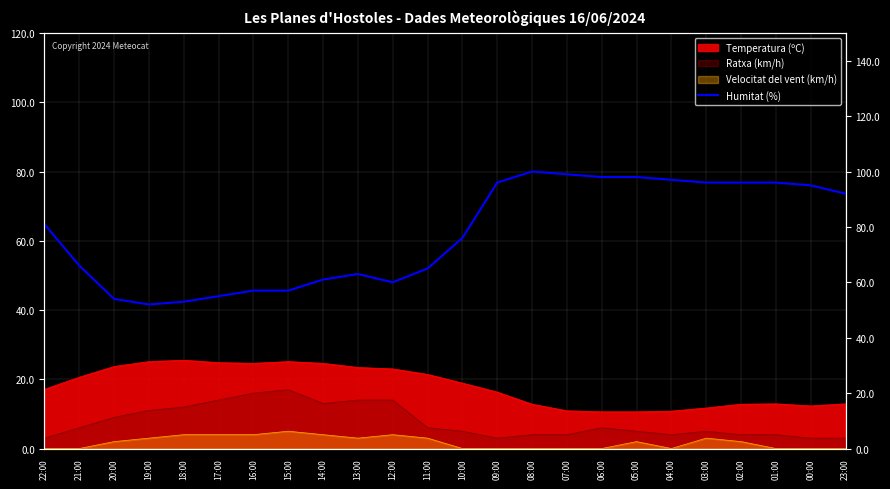

Where does the data first go above 81?

09:00